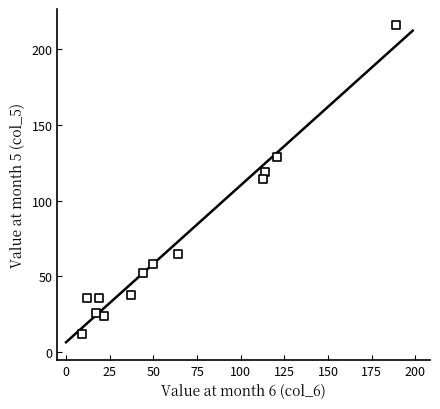

What is the range of X values (max minus min)?

180